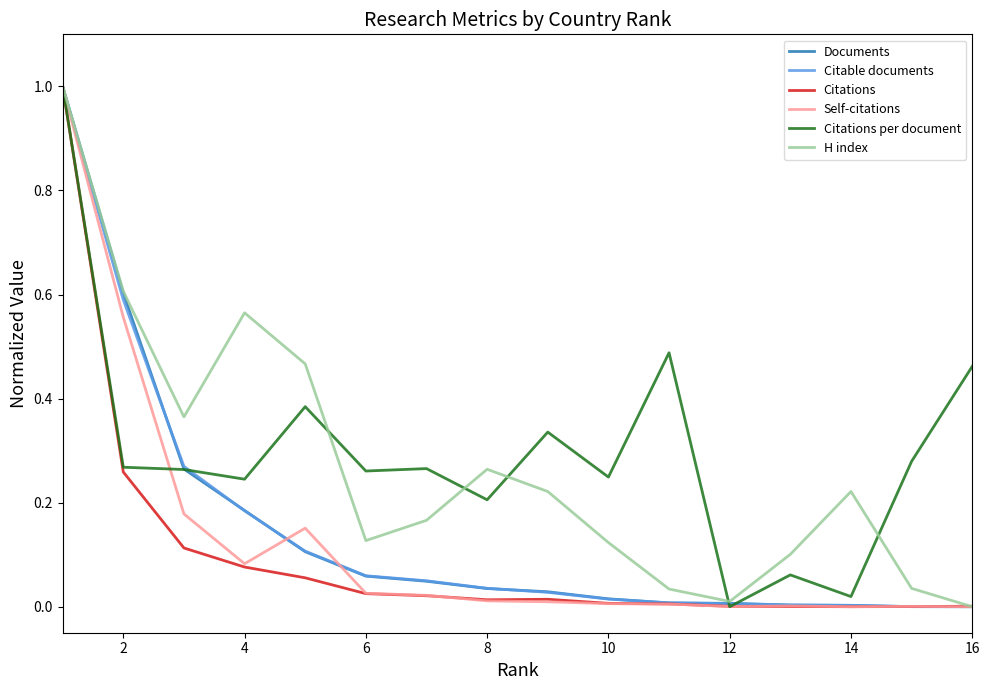

What is the maximum value for Citations per document?

1.0